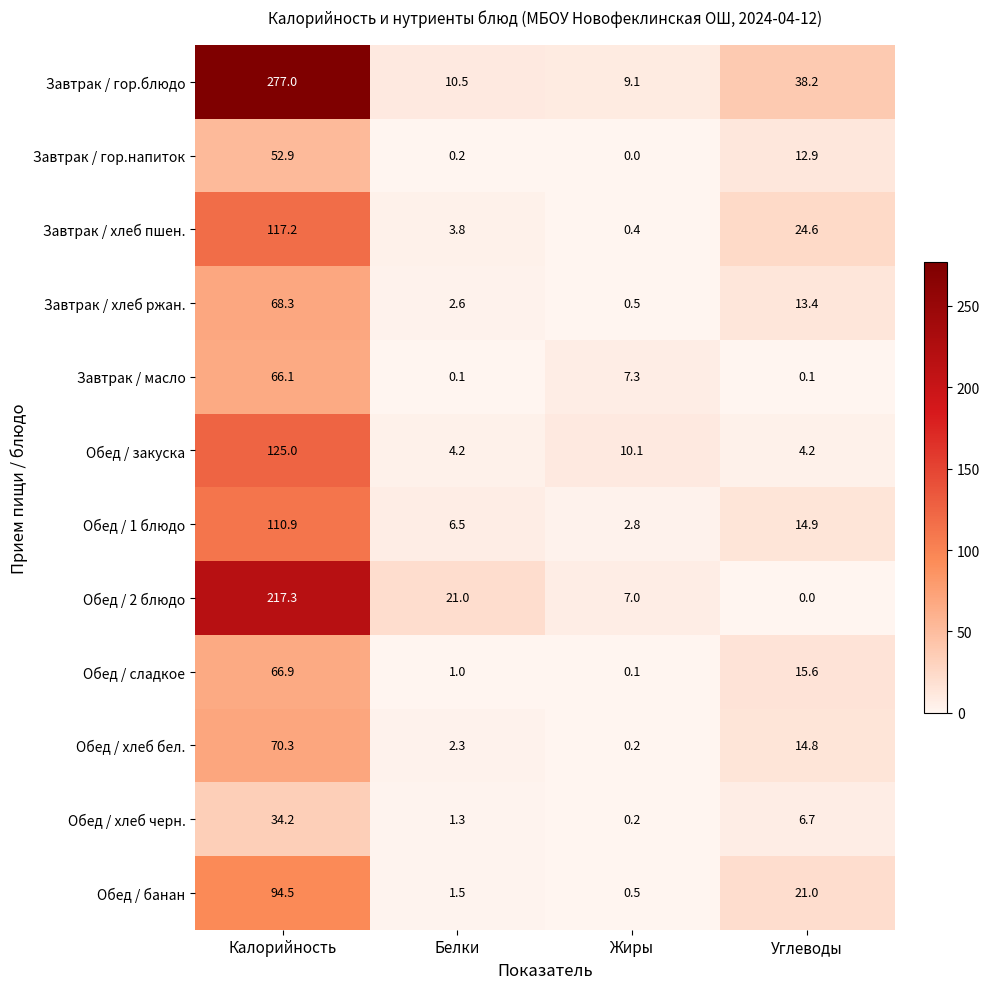

True or false: Обед / хлеб черн. has a value of 0.5 at Белки.

False